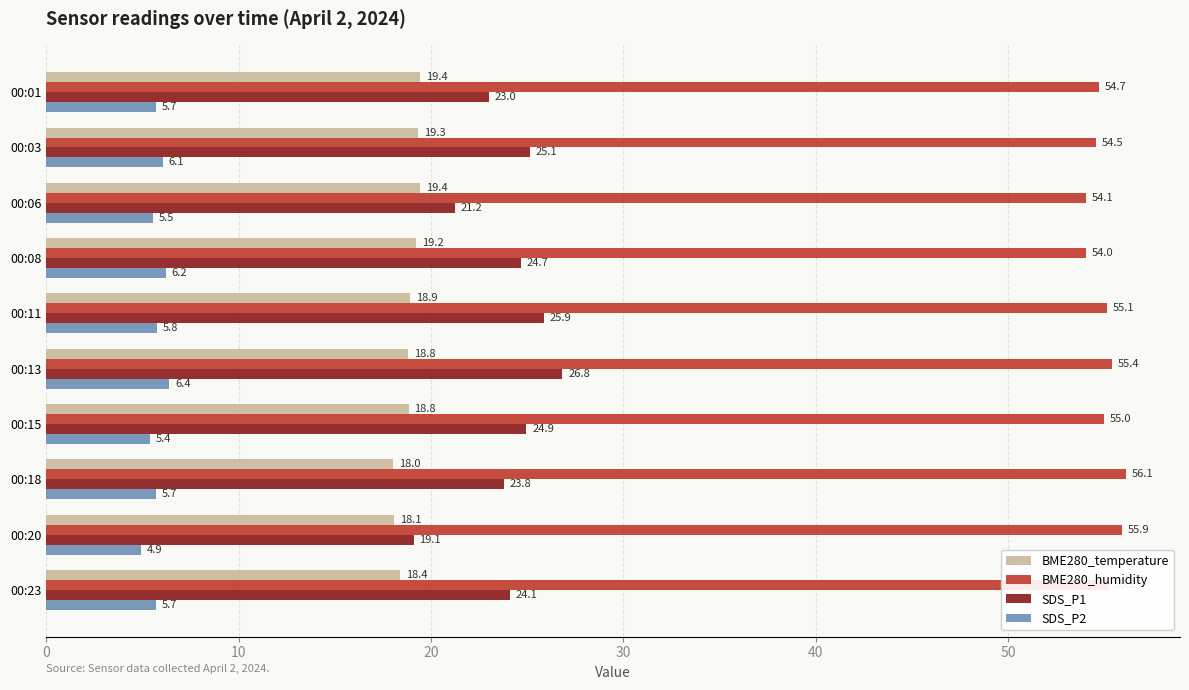

At which category is the sum across all series the highest?

00:13